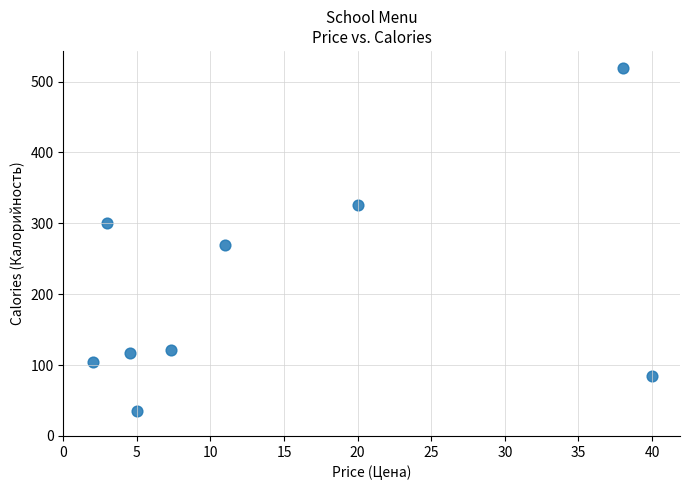

What is the average Y value?

209